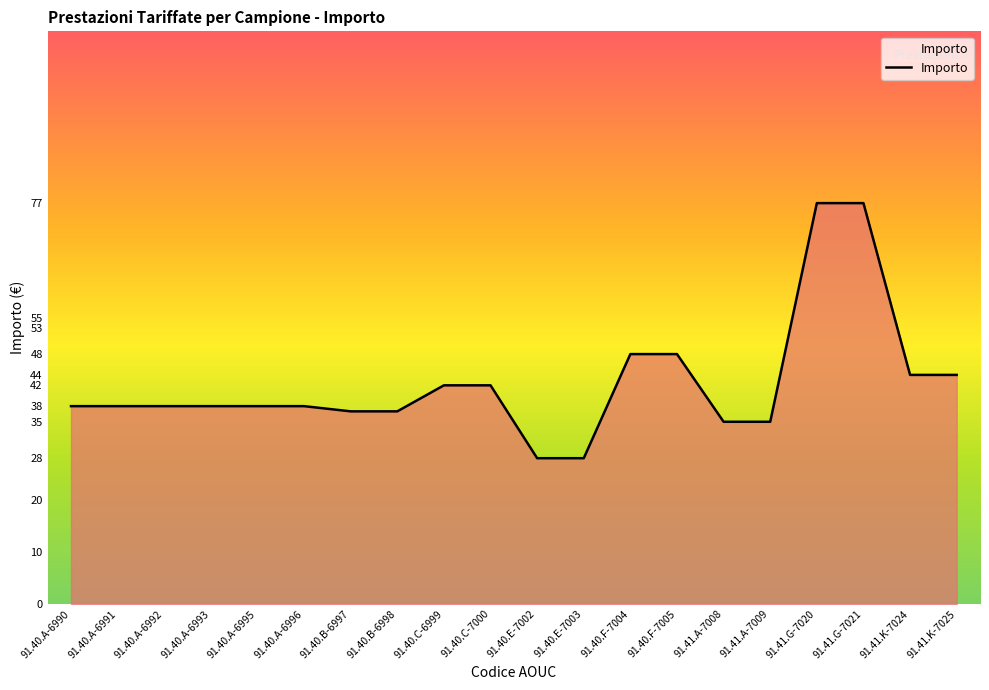

What is the sum of the values at 91.40.B-6997 and 91.40.B-6998?

74